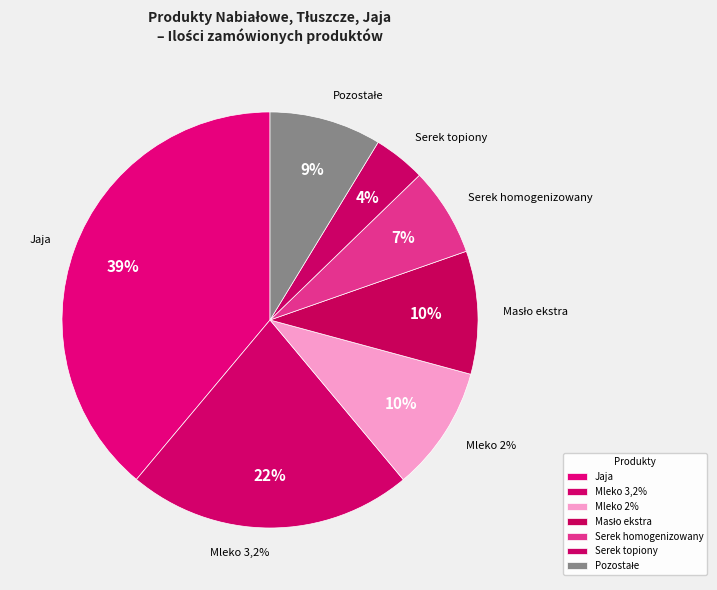

What is the largest slice in the pie chart?

Jaja